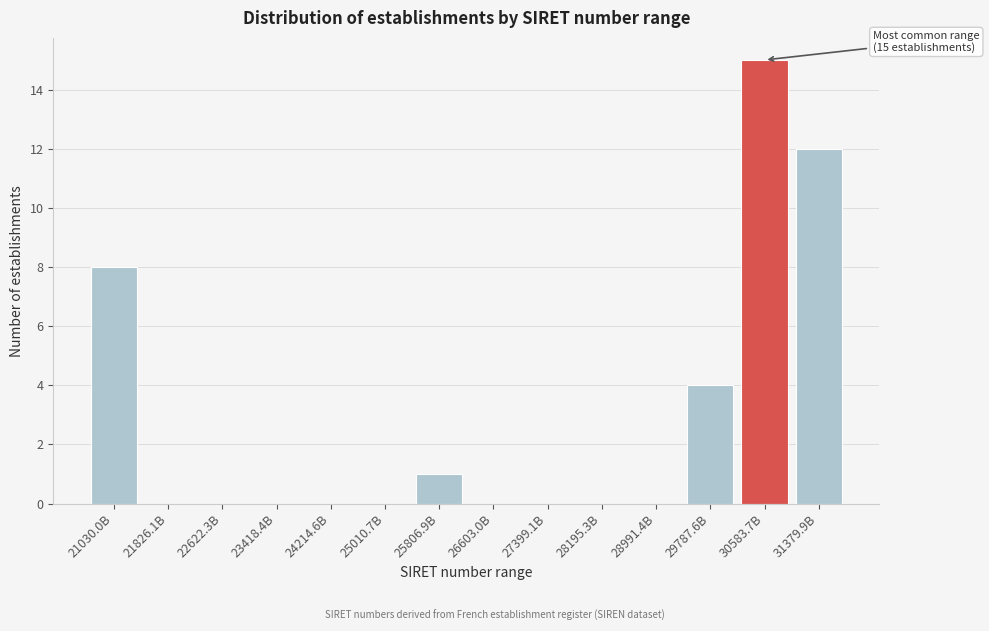

Reading left to right, list all the values displayed in this chart.

21030.0B=8	21826.1B=0	22622.3B=0	23418.4B=0	24214.6B=0	25010.7B=0	25806.9B=1	26603.0B=0	27399.1B=0	28195.3B=0	28991.4B=0	29787.6B=4	30583.7B=15	31379.9B=12